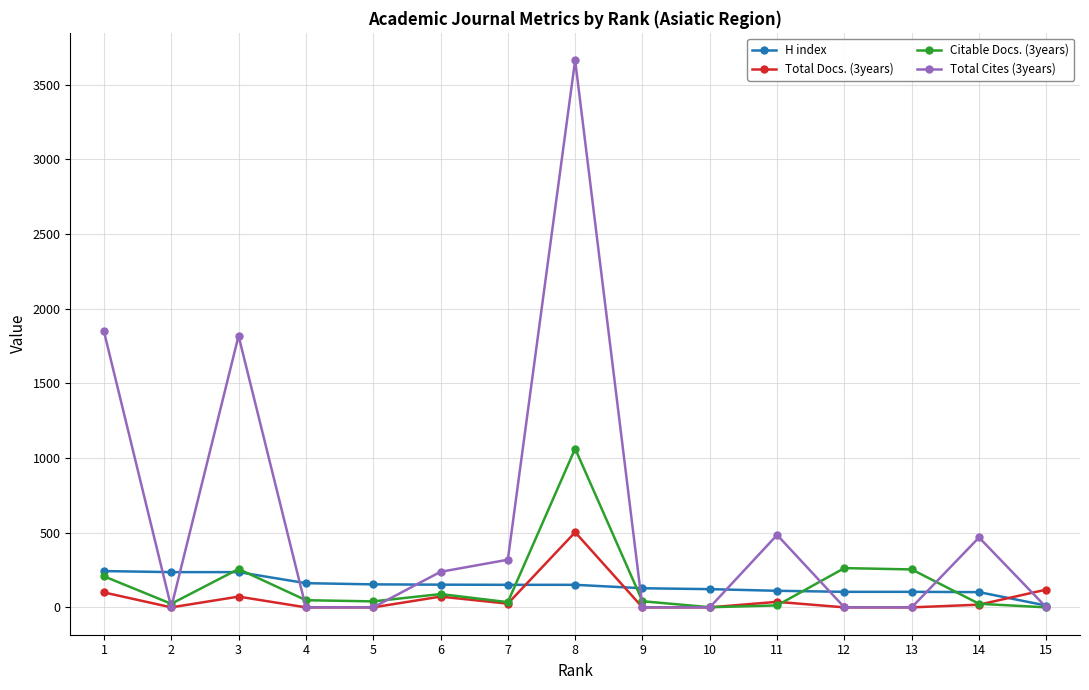

What are all the series names shown in the legend?

H index, Total Docs. (3years), Citable Docs. (3years), Total Cites (3years)